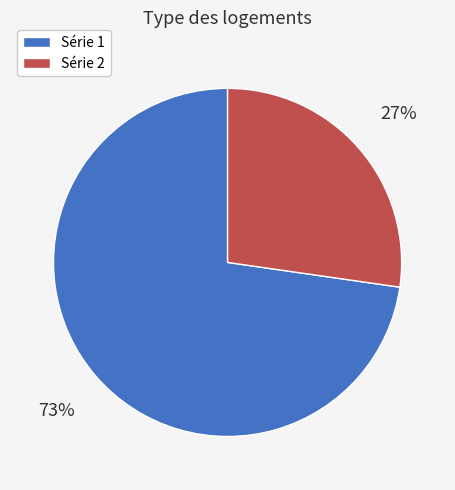

To the nearest percent, what is the average slice percentage?

50%